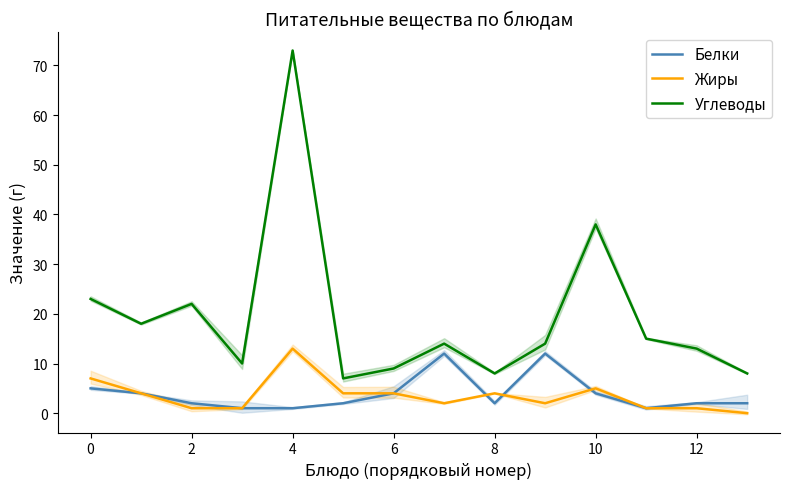

What is the minimum value for Углеводы?

7